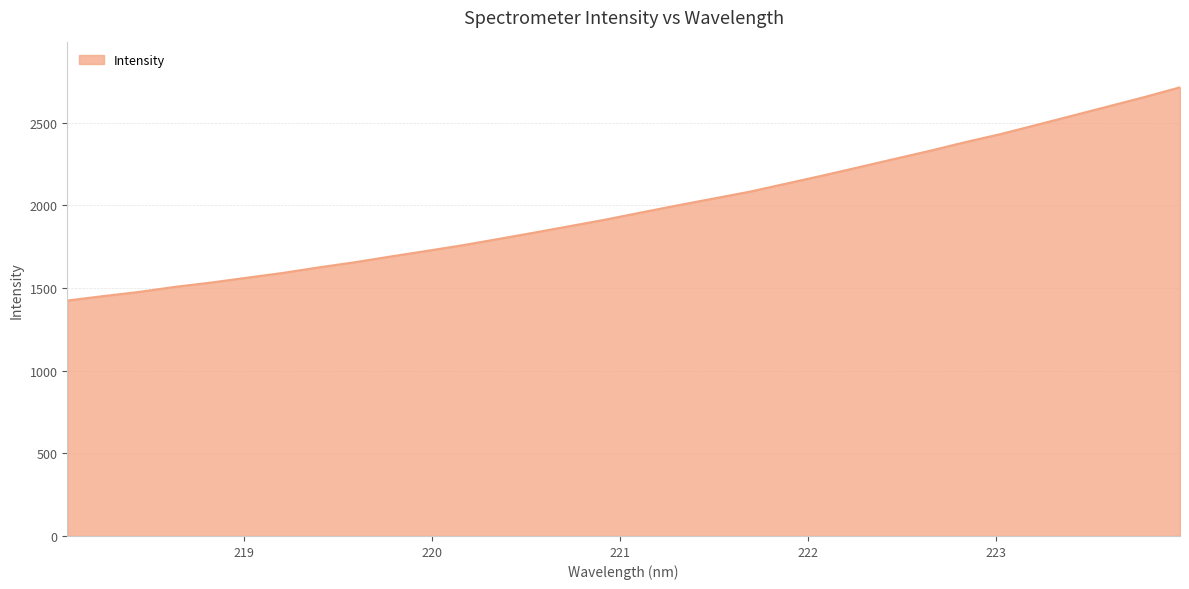

True or false: the data has more than 0 interior local peaks.

False